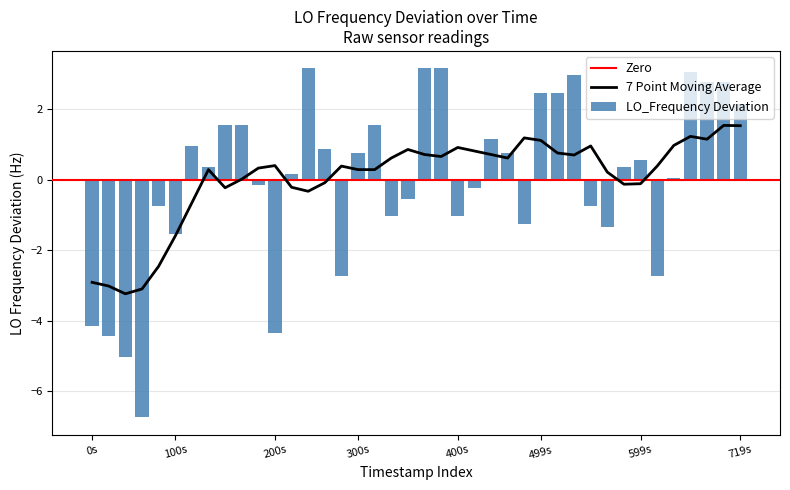

What is the difference between the second highest and minimum values in the LO_Frequency Deviation series?

9.9